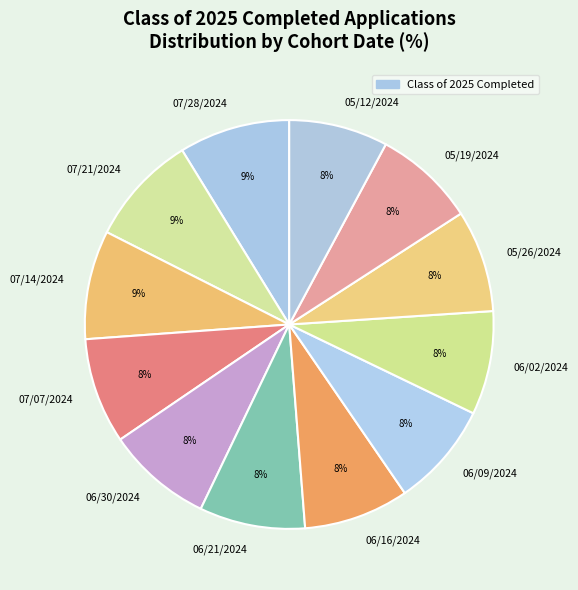

To the nearest percent, what is the combined percentage of 05/12/2024 and 07/28/2024?

17%